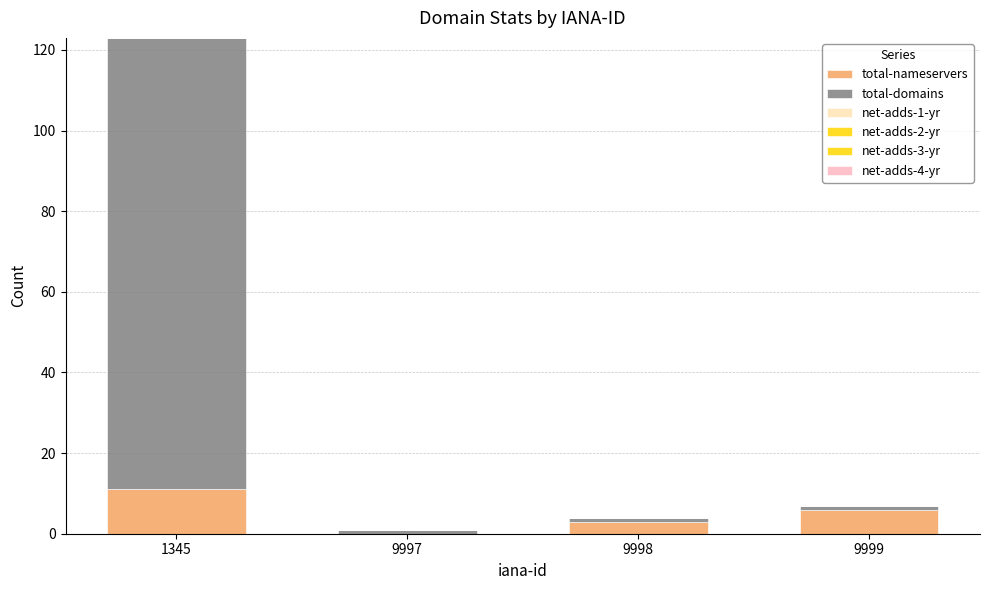

Count the number of categories in the chart.

4